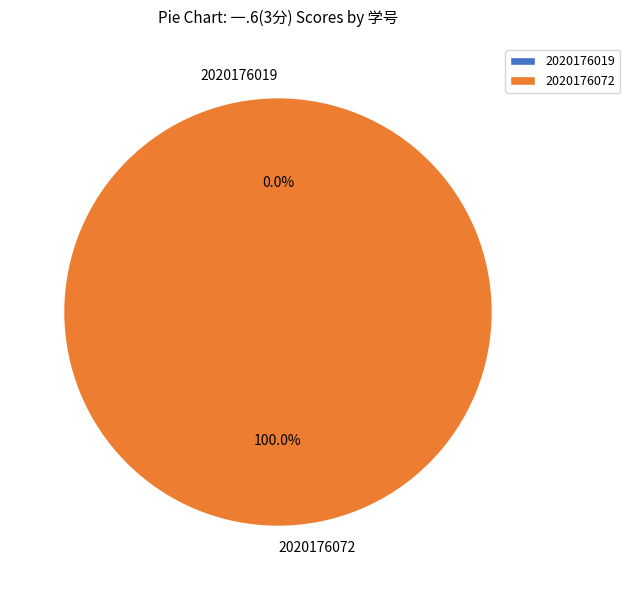

What is the change in value from 2020176019 to 2020176072?

+3